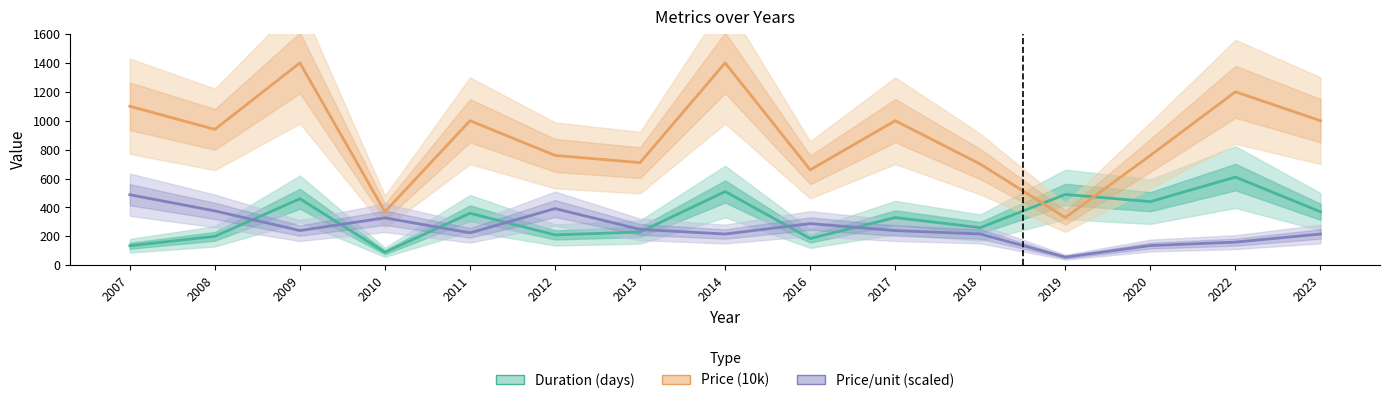

How many data points in Price (10k) are above 940?

7